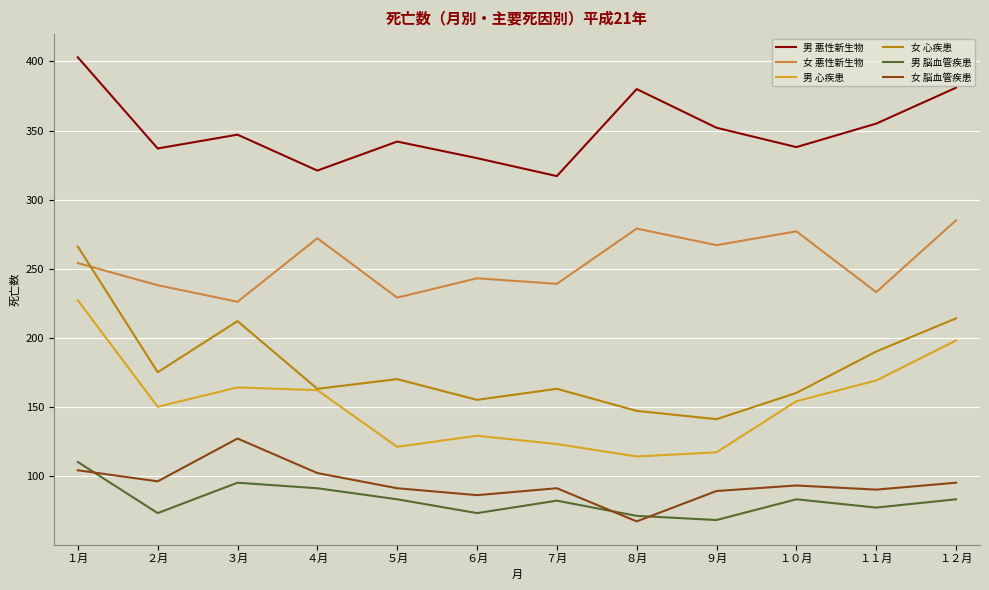

At ６月, list the series in order from smallest to largest.

男 脳血管疾患, 女 脳血管疾患, 男 心疾患, 女 心疾患, 女 悪性新生物, 男 悪性新生物